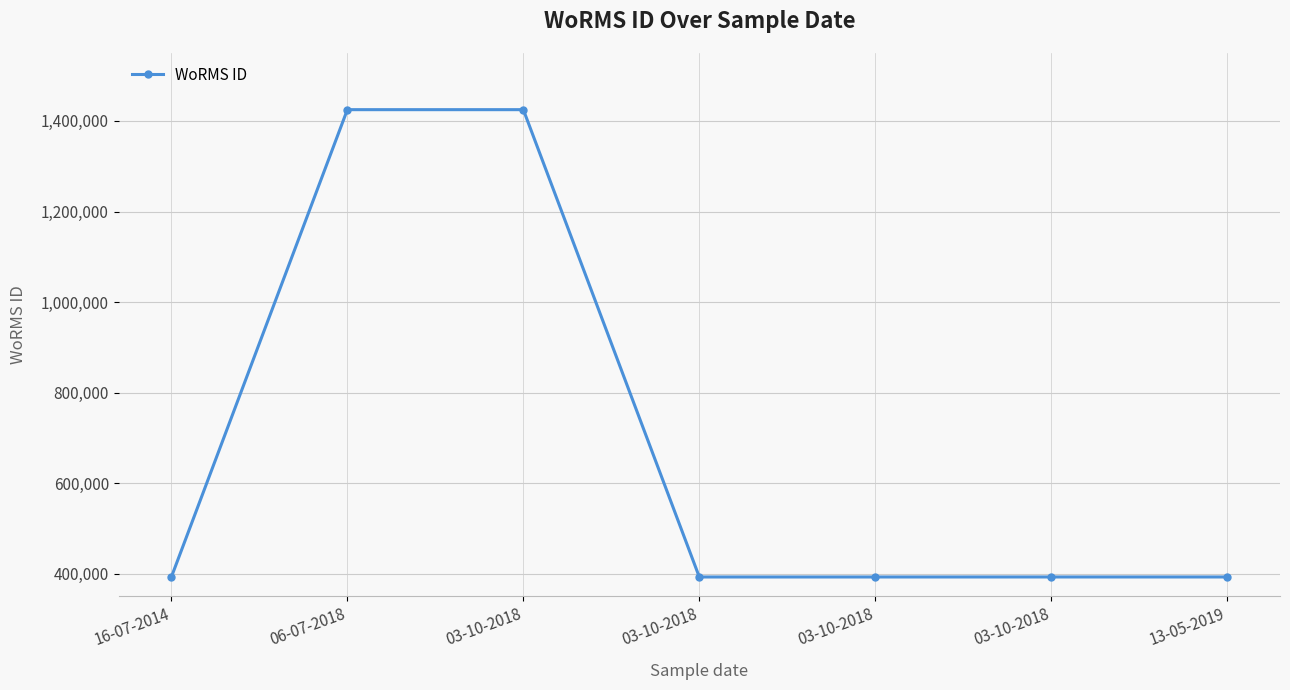

How many lines are shown in the chart?

1